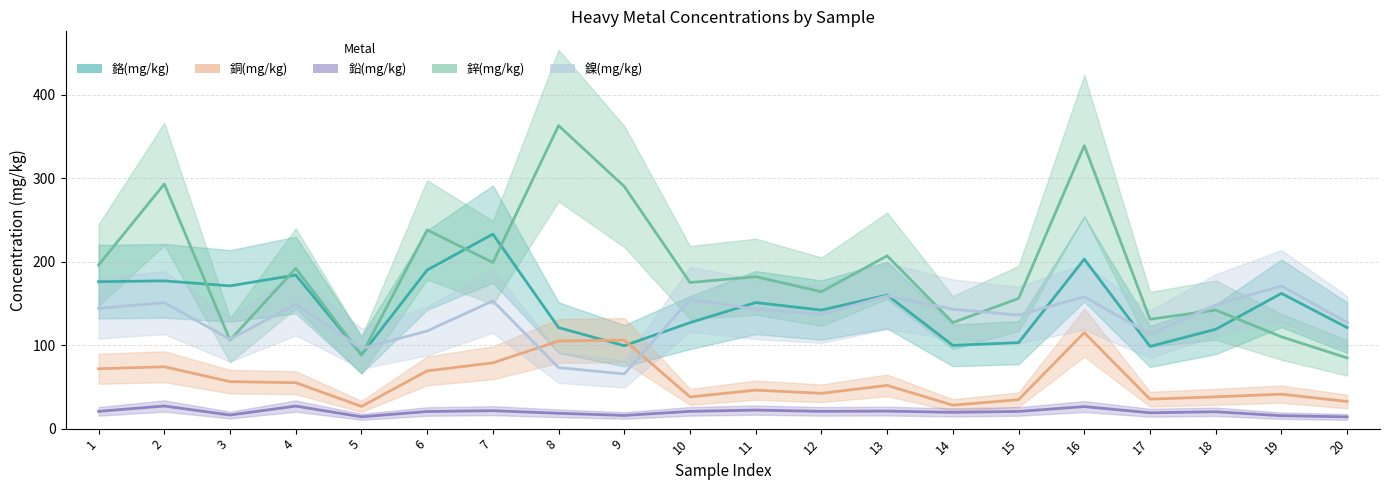

Between which two adjacent categories do 鉻(mg/kg) and 鋅(mg/kg) first intersect?

2 and 3